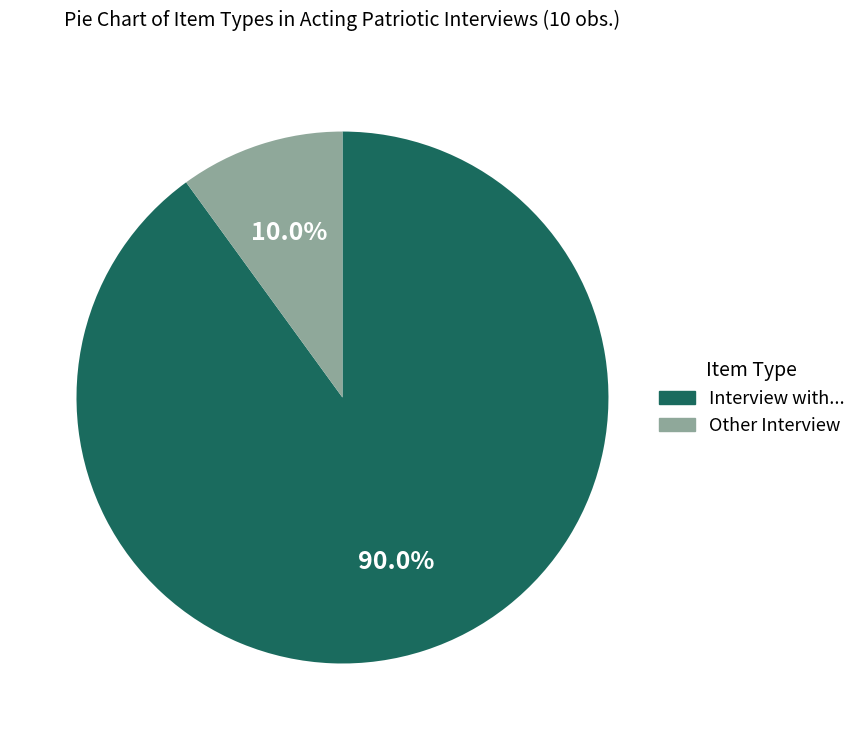

Is there any slice that represents more than half of the pie?

Yes